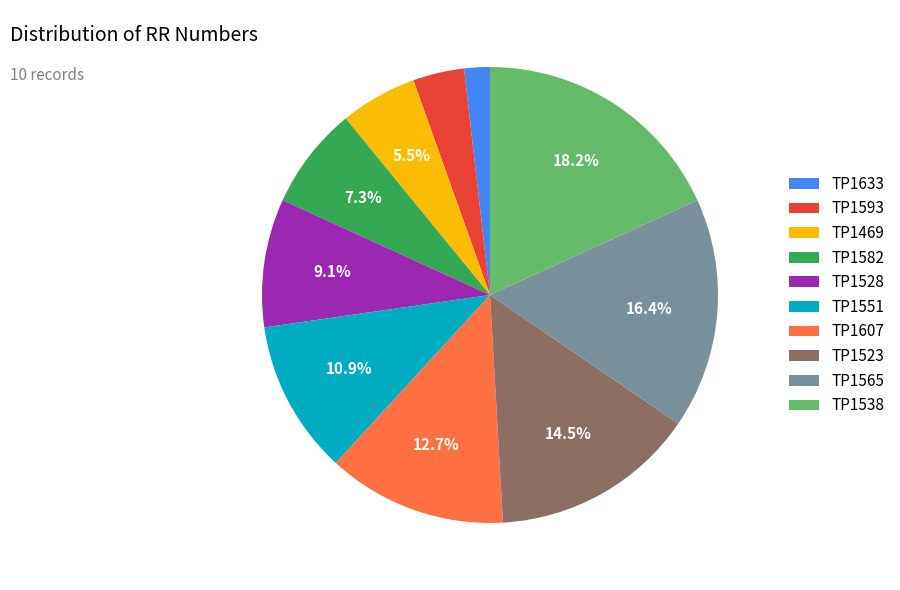

What is the largest slice in the pie chart?

TP1538